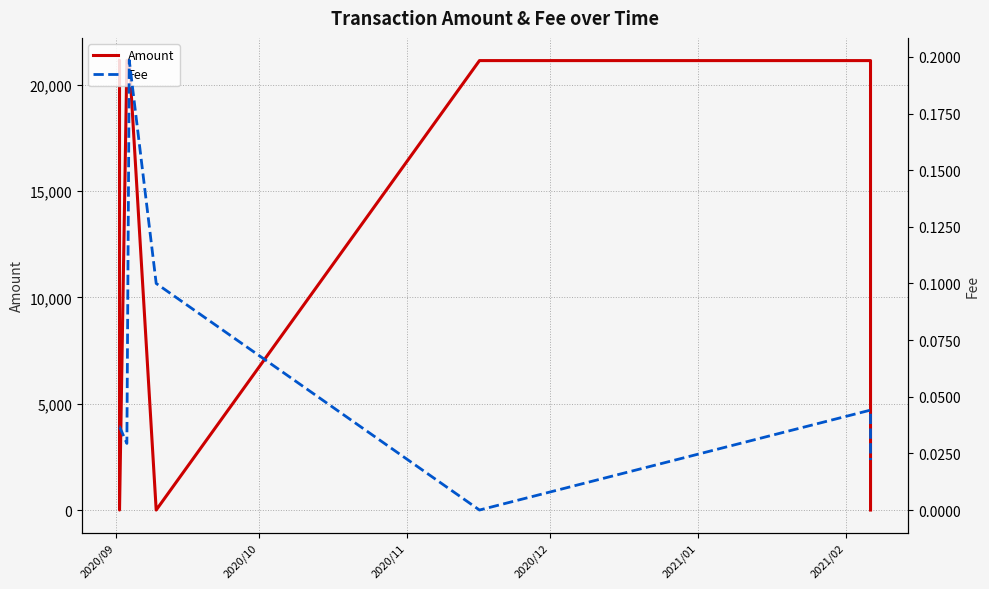

How many values in the Fee series exceed 0?

8